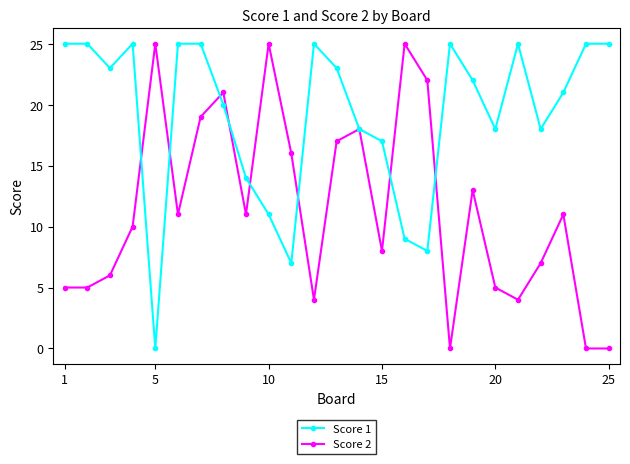

What are all the series names shown in the legend?

Score 1, Score 2